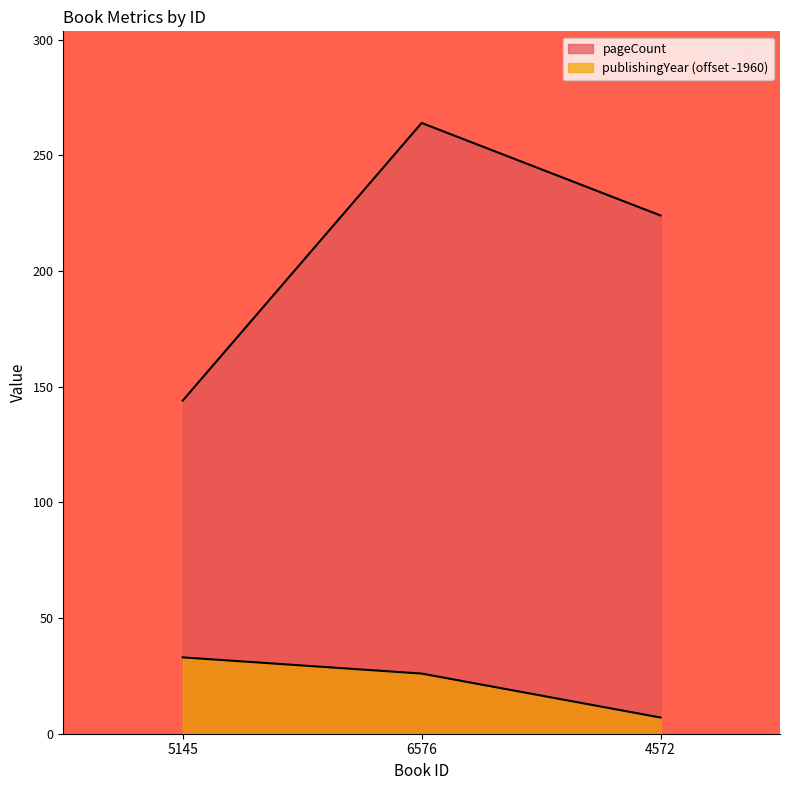

How many lines are shown in the chart?

2